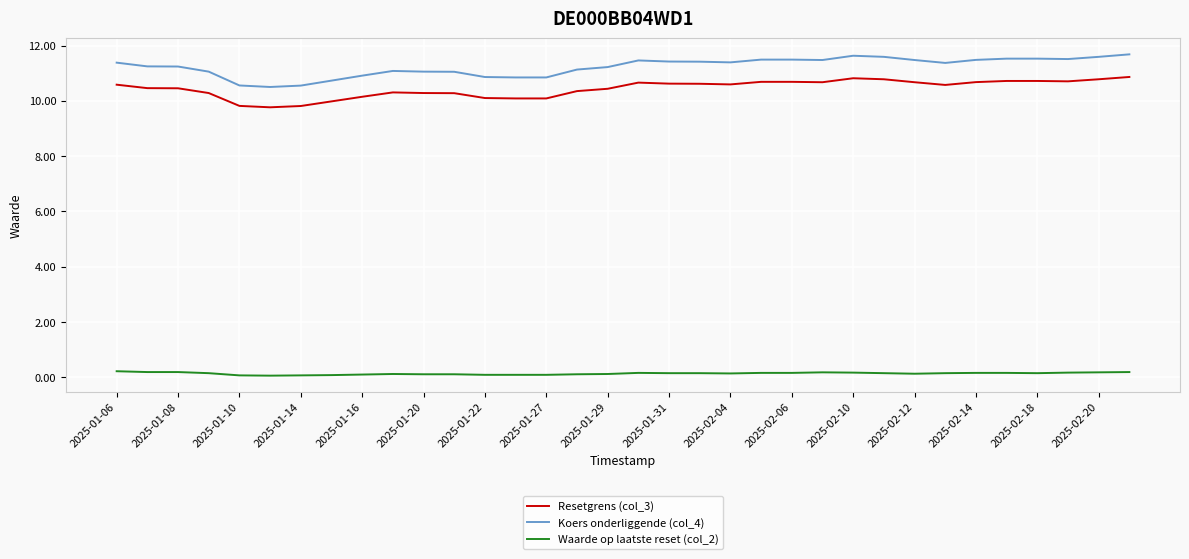

What is the maximum value for Koers onderliggende (col_4)?

11.7